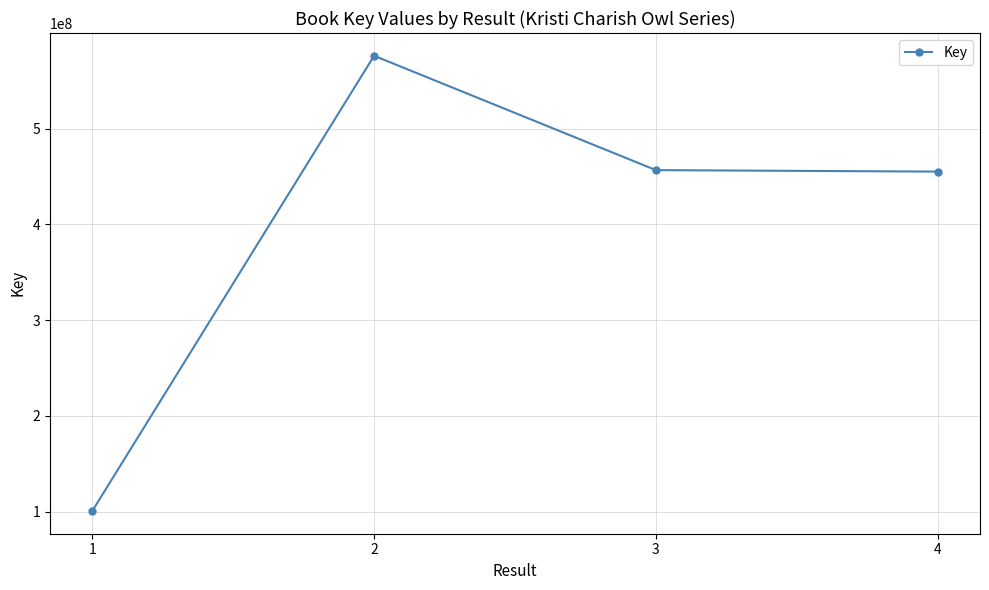

What is the greatest value displayed?

576093451